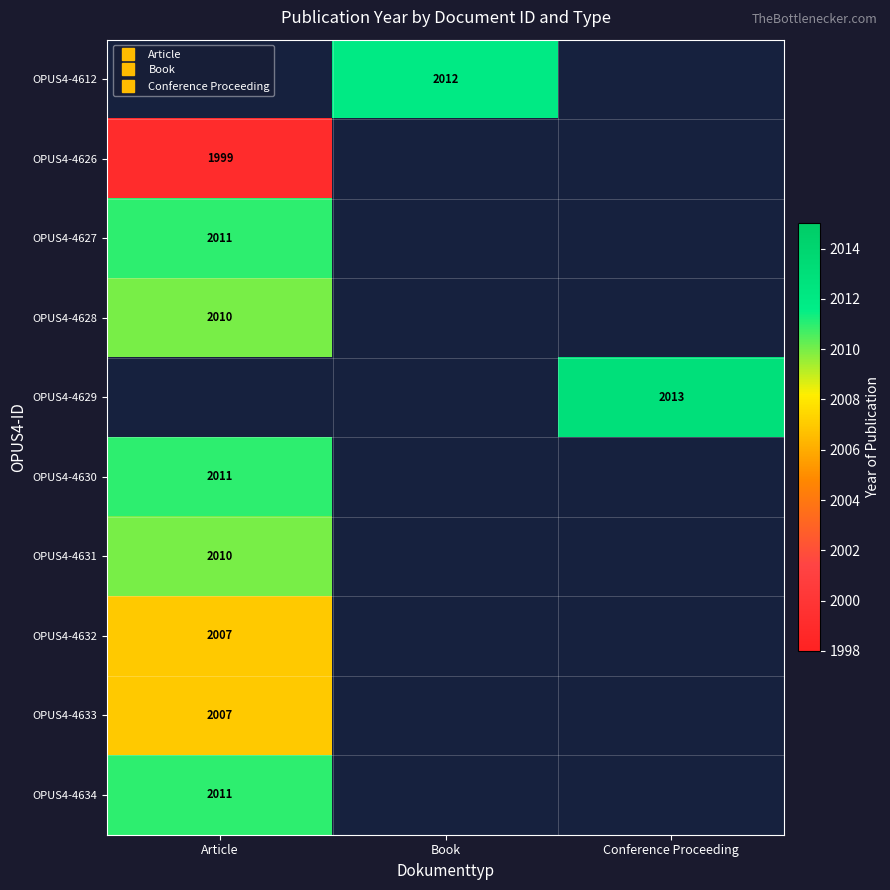

Is it true that OPUS4-4628 equals 775.3 at Article?

False